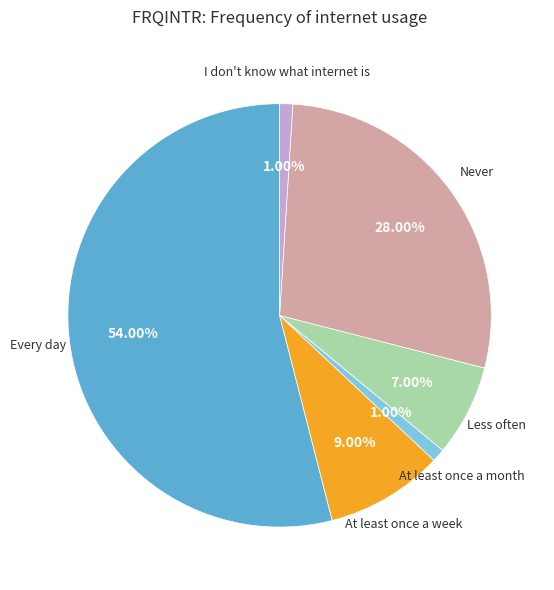

How many segments does this pie chart have?

6